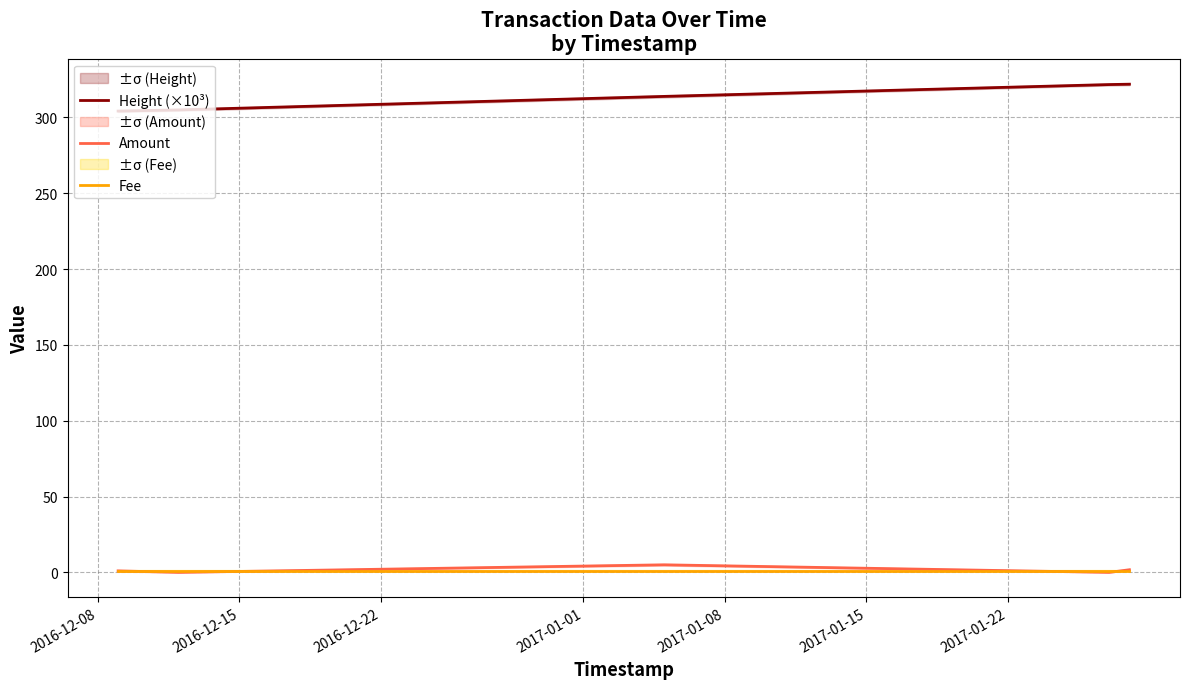

True or false: Height (×10³) and Amount intersect in this chart.

False